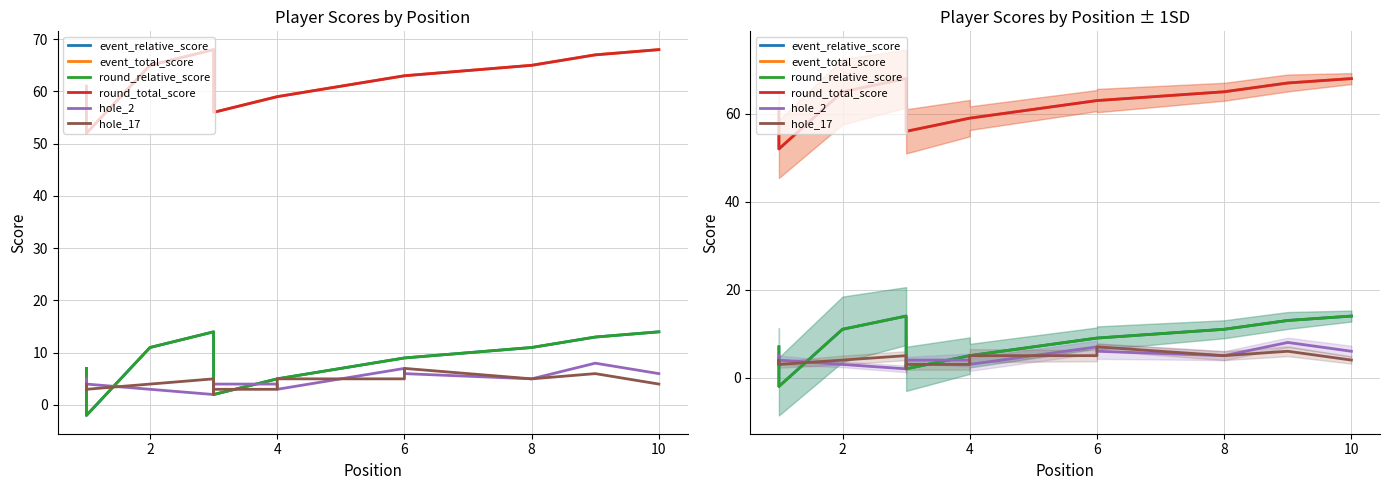

List the series in order of their peak value, highest first.

event_total_score, round_total_score, event_relative_score, round_relative_score, hole_2, hole_17